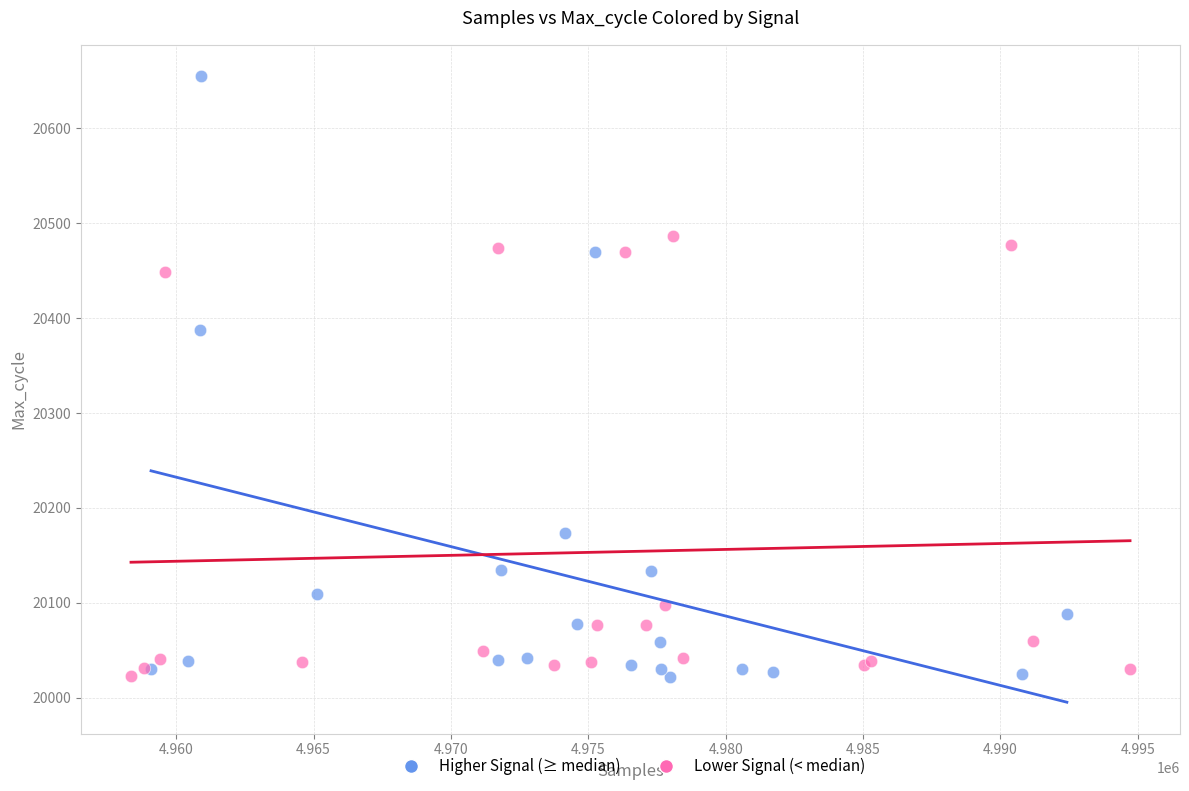

Which series contains the highest Y value?

Higher Signal (≥ median)